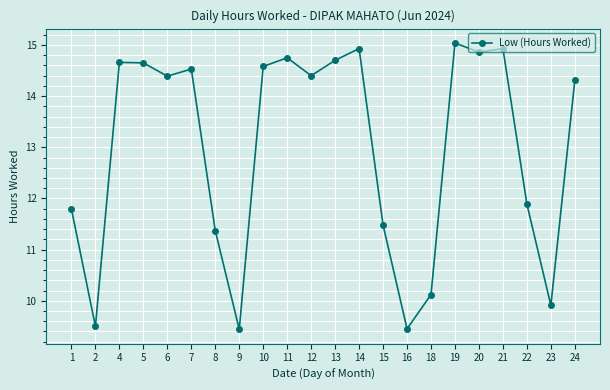

Is it true that the value at 24 is 8.2?

False